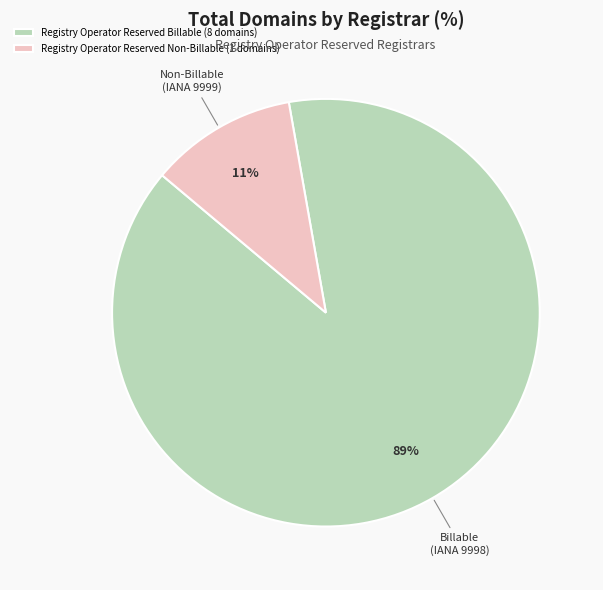

Is Registry Operator Reserved Non-Billable the majority of the pie?

No